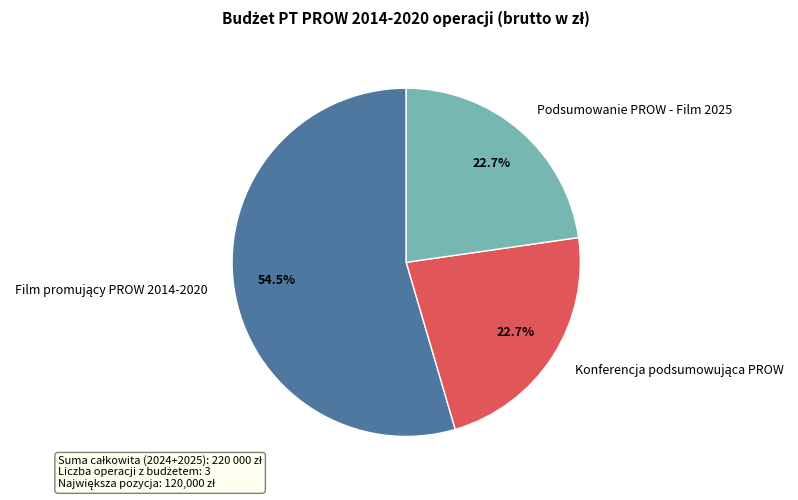

How many slices are in this pie chart?

3